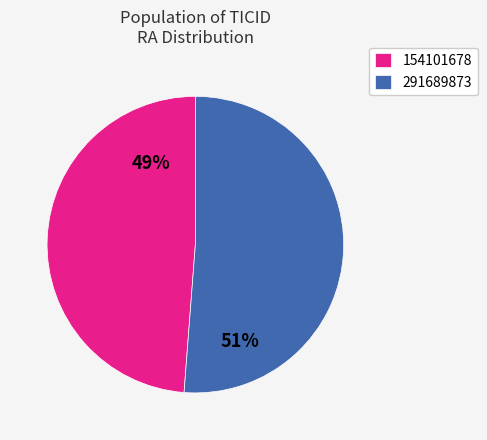

Is 154101678 the majority of the pie?

No